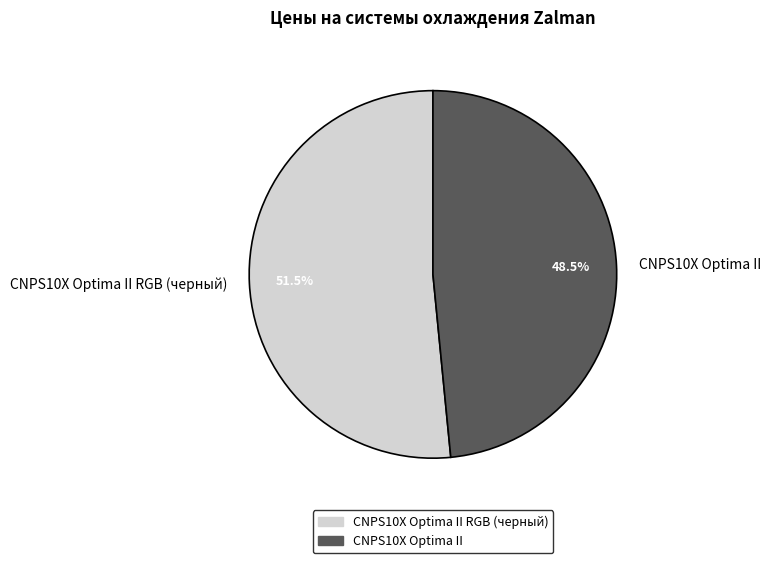

Rank the categories by value from lowest to highest.

CNPS10X Optima II, CNPS10X Optima II RGB (черный)